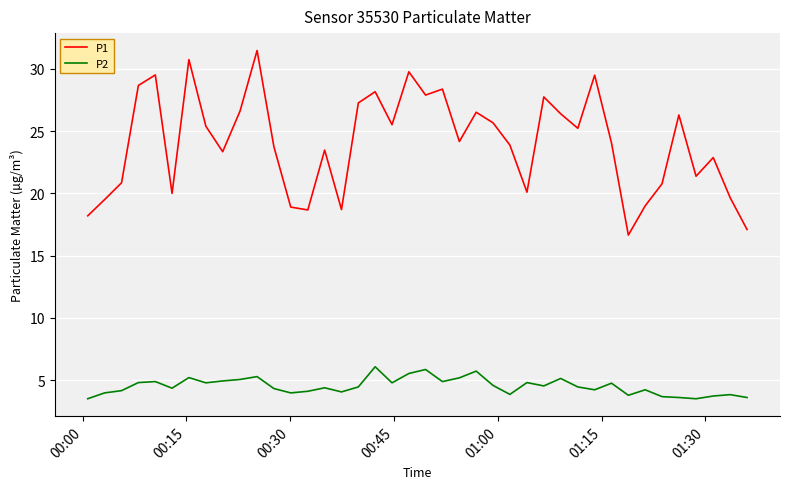

Which series has the largest total across all categories?

P1